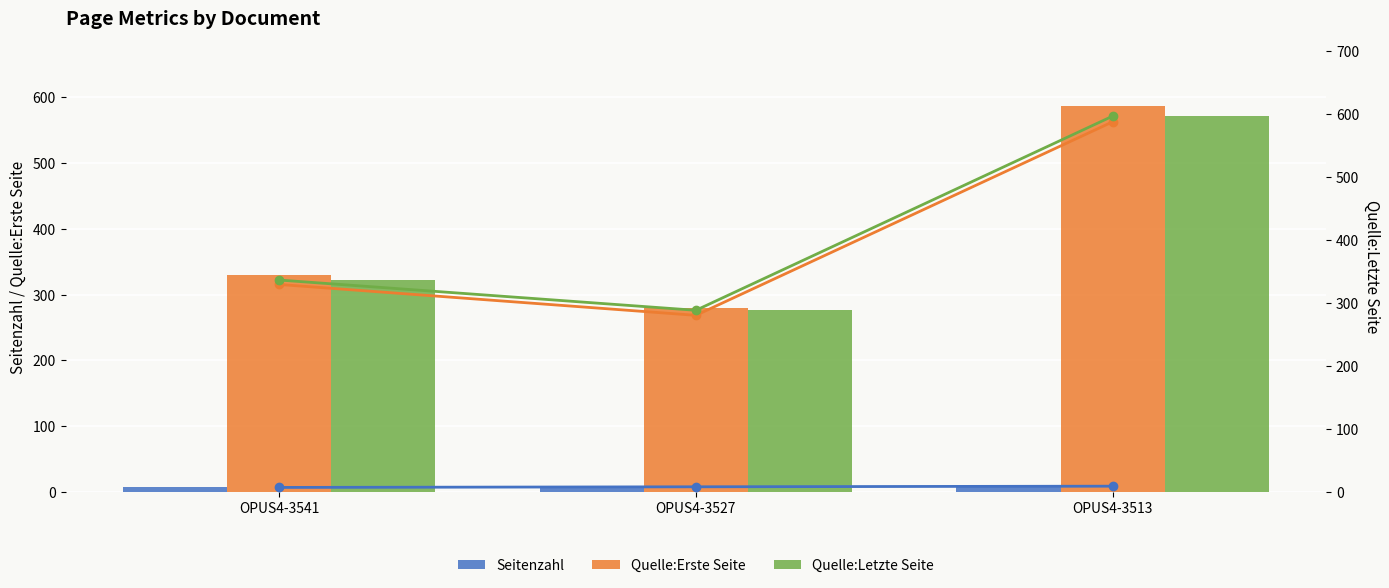

Rank the series by their maximum value, from lowest to highest.

Seitenzahl, Seitenzahl (line), Quelle:Erste Seite, Quelle:Erste Seite (line), Quelle:Letzte Seite (line), Quelle:Letzte Seite